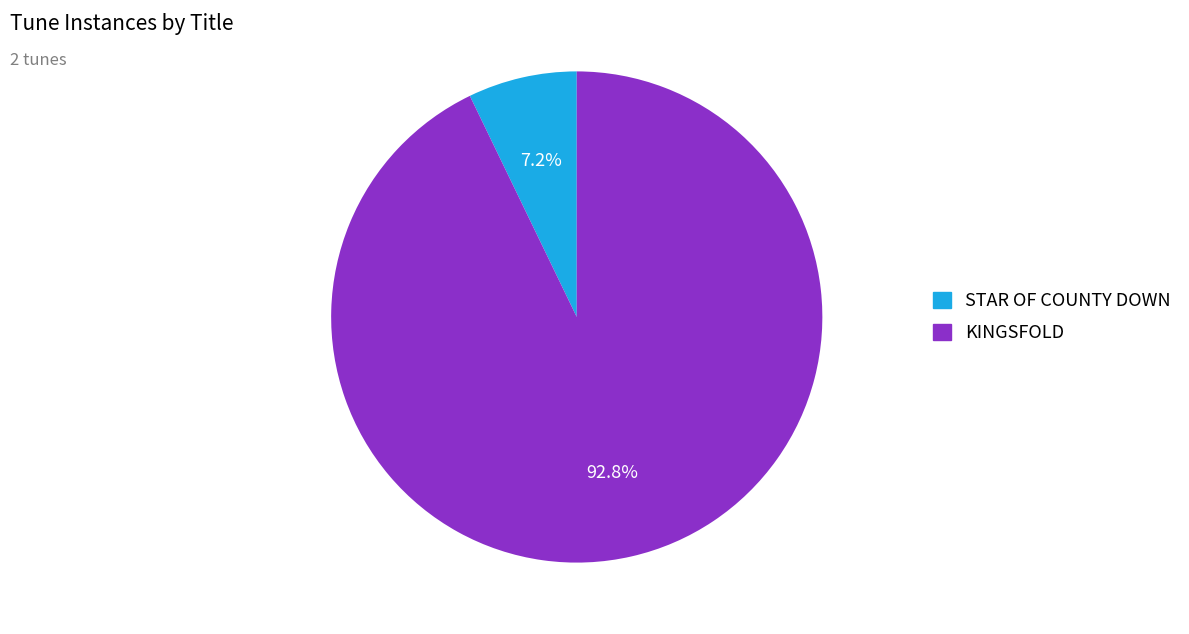

Does STAR OF COUNTY DOWN account for over 50% of the chart?

No